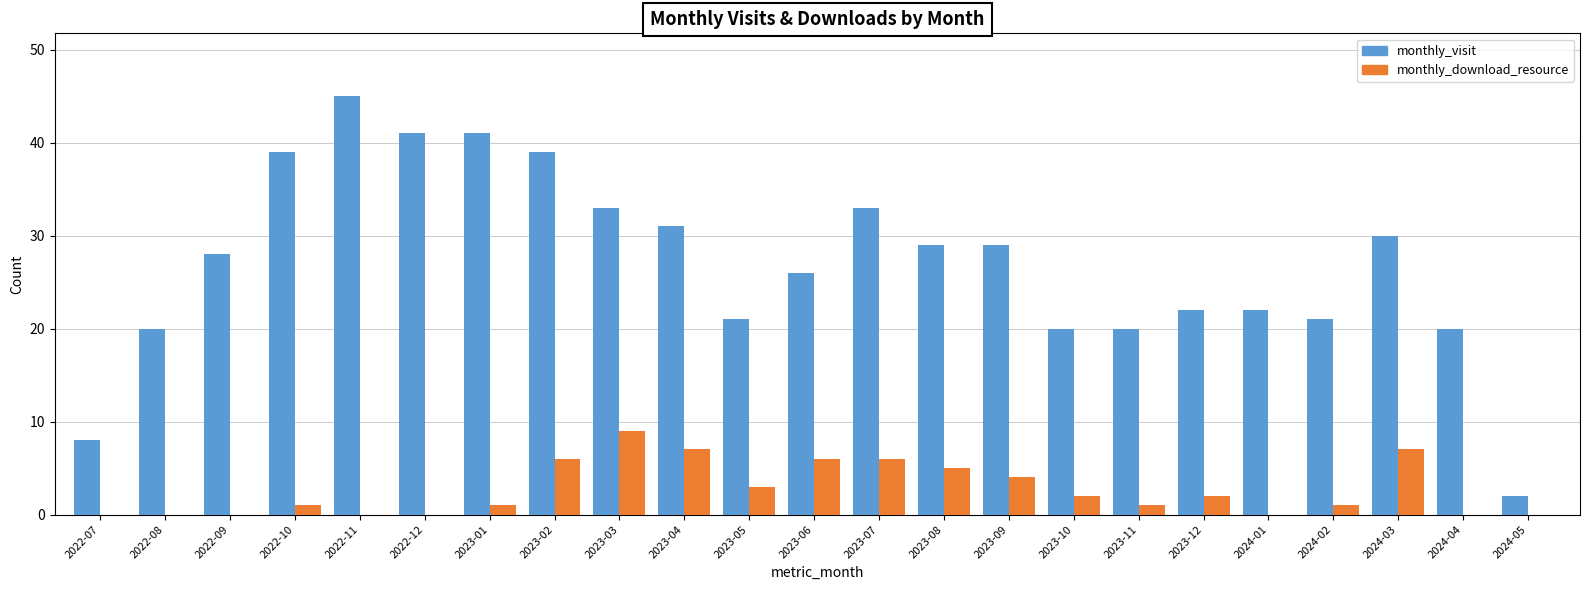

How many groups of bars are there?

23